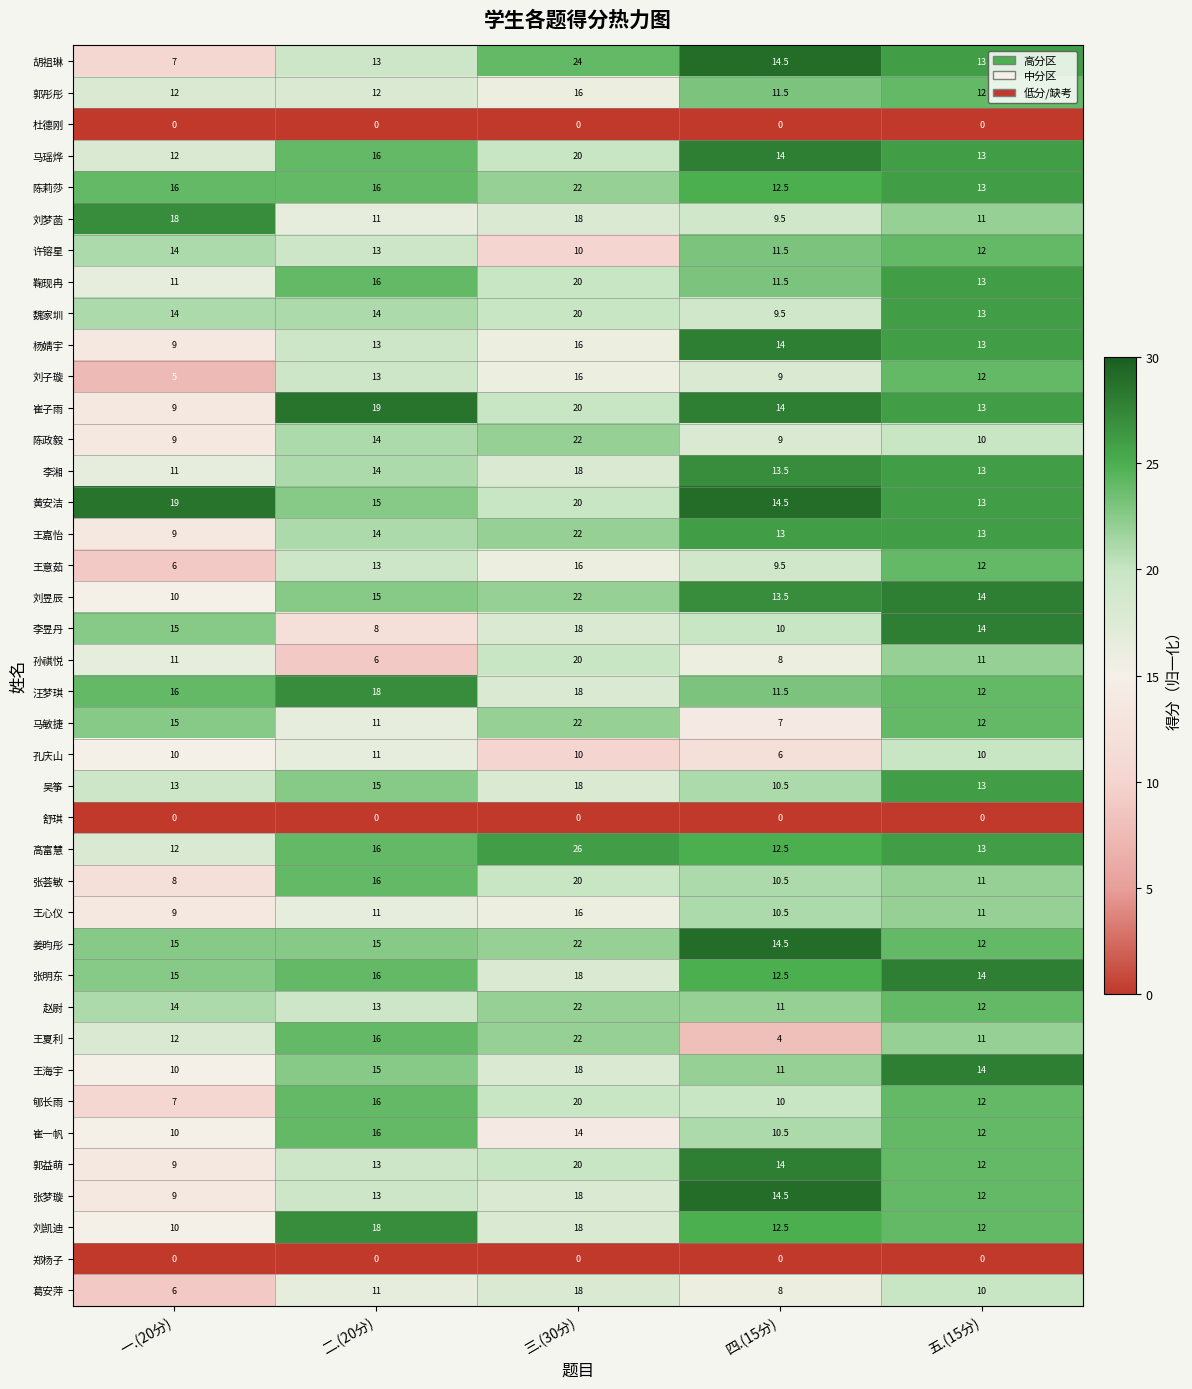

True or false: 姜昀彤 has a value of 22.0 at 三.(30分).

True